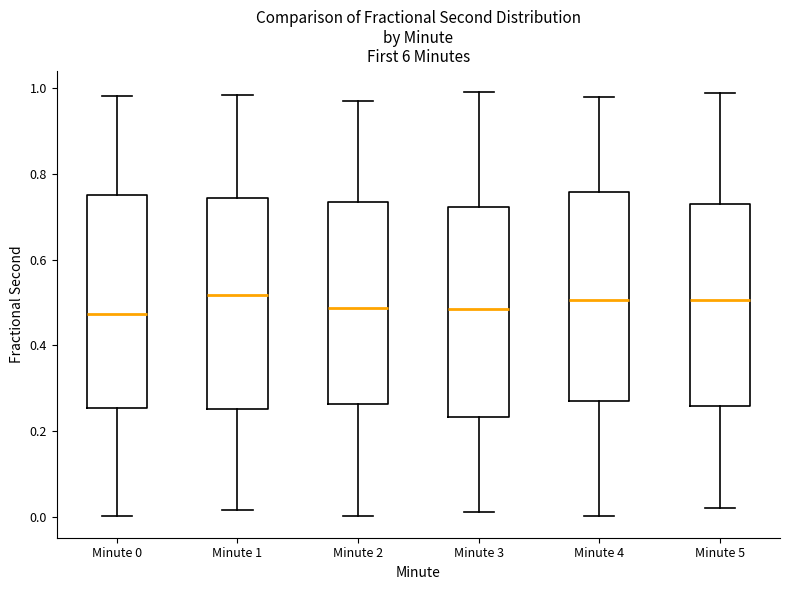

Reading left to right, read every box against the y-axis: the position of its median line, the range the box covers, and the ends of its whiskers. The values are not printed on the chart, so give them approximately, as read against the axis.

Minute 0: median 0.48, box 0.26 to 0.76, whiskers 0.00 to 0.98
Minute 1: median 0.52, box 0.26 to 0.74, whiskers 0.02 to 0.98
Minute 2: median 0.48, box 0.26 to 0.74, whiskers 0.00 to 0.98
Minute 3: median 0.48, box 0.24 to 0.72, whiskers 0.02 to 1.00
Minute 4: median 0.50, box 0.26 to 0.76, whiskers 0.00 to 0.98
Minute 5: median 0.50, box 0.26 to 0.72, whiskers 0.02 to 0.98